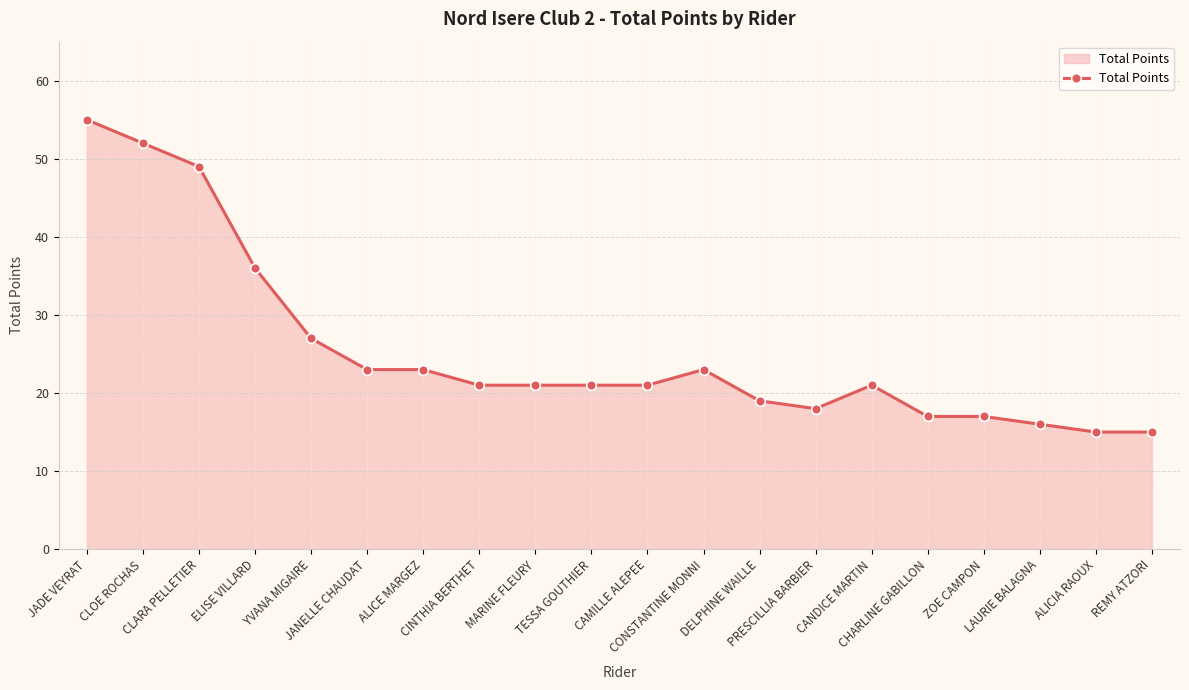

What is the sum of the values at ALICIA RAOUX and PRESCILLIA BARBIER?

33